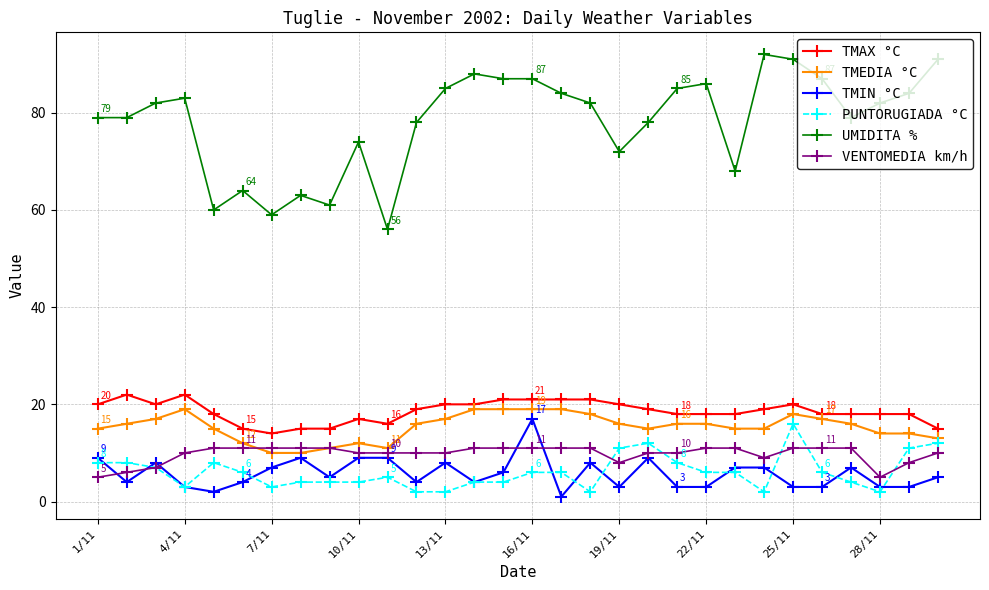

Which series has the widest spread of values?

UMIDITA %